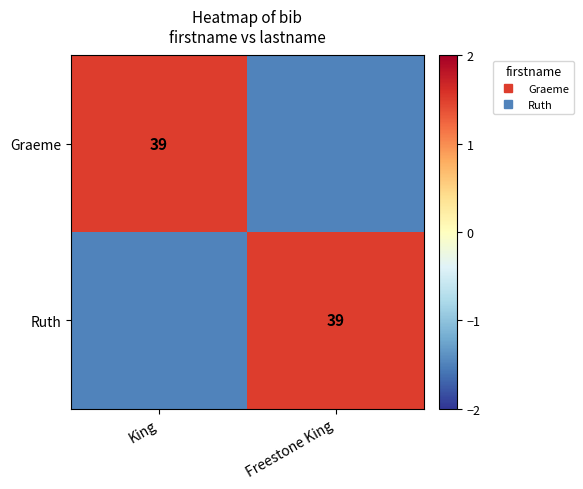

Which series changed the most between King and Freestone King?

Graeme